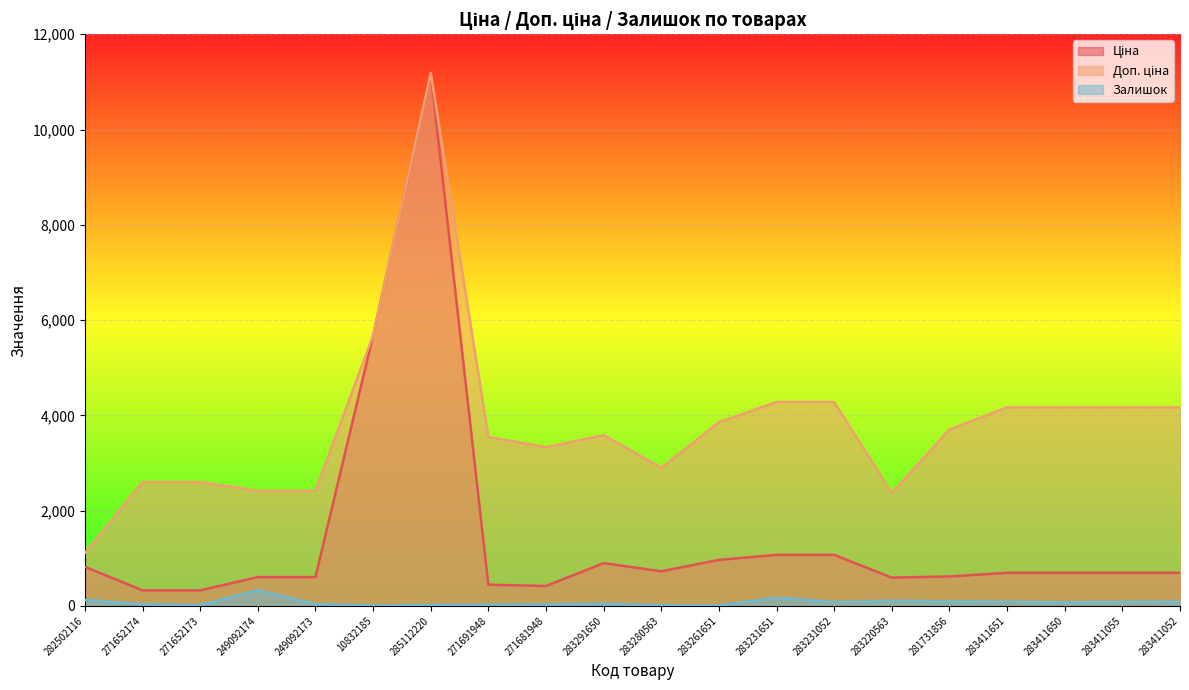

True or false: Ціна and Доп. ціна cross at least once.

False